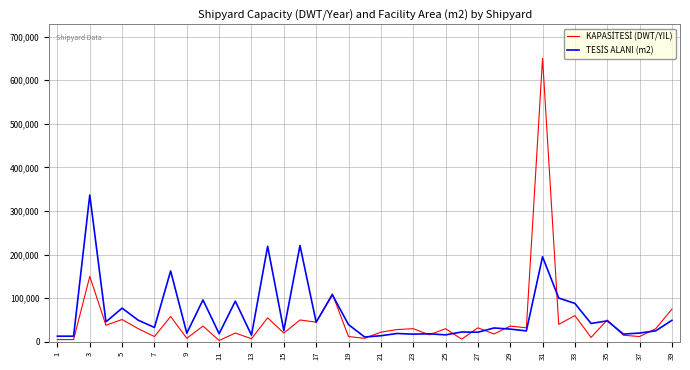

Does the chart have visible grid lines?

Yes